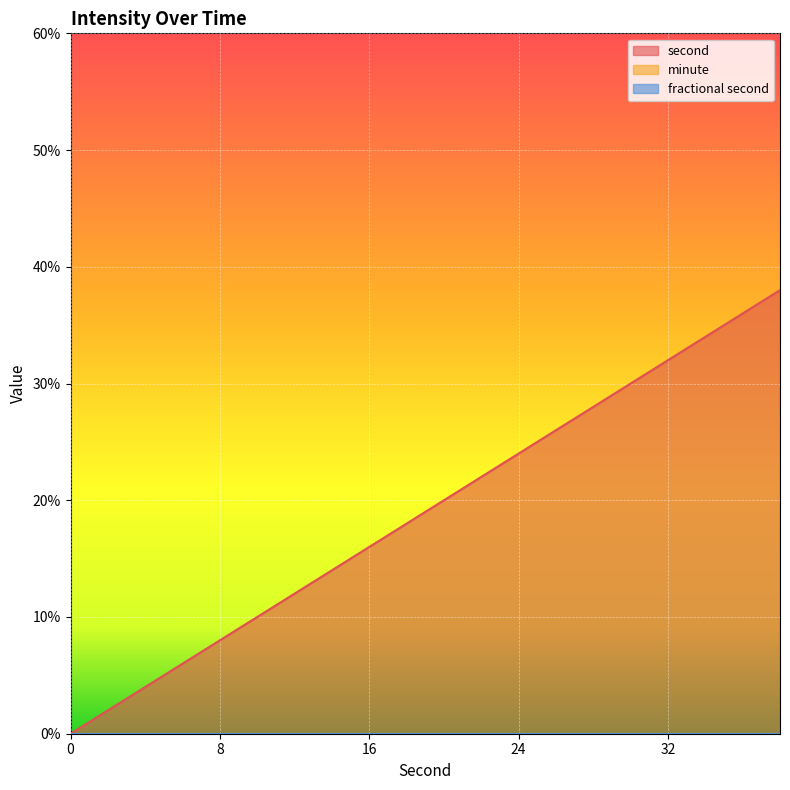

Which series has the largest range (max minus min)?

second